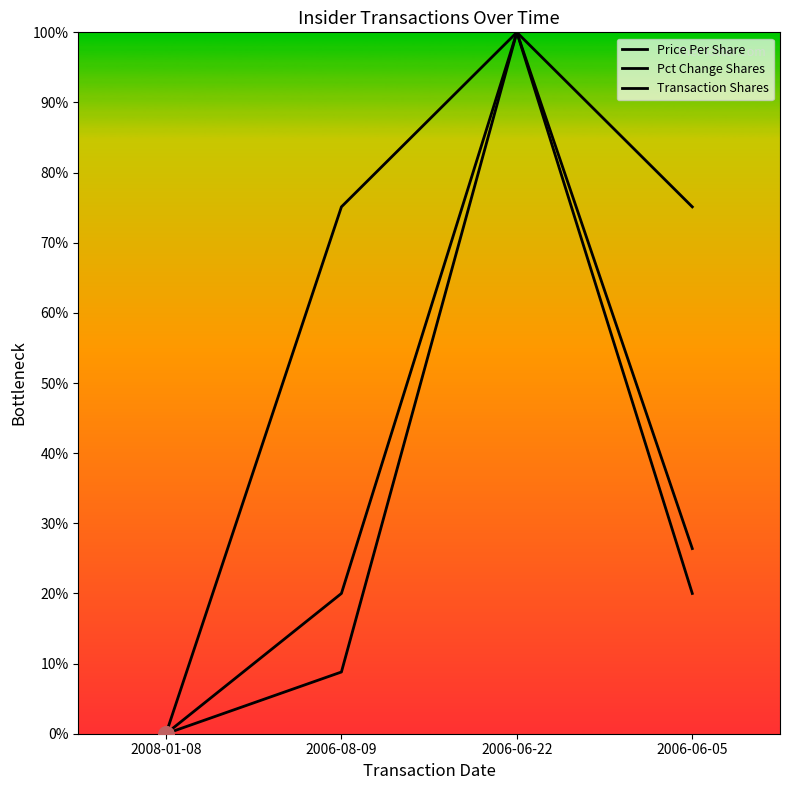

Is the value of Transaction Shares at 2006-08-09 greater than the value of Pct Change Shares at 2006-06-05?

No